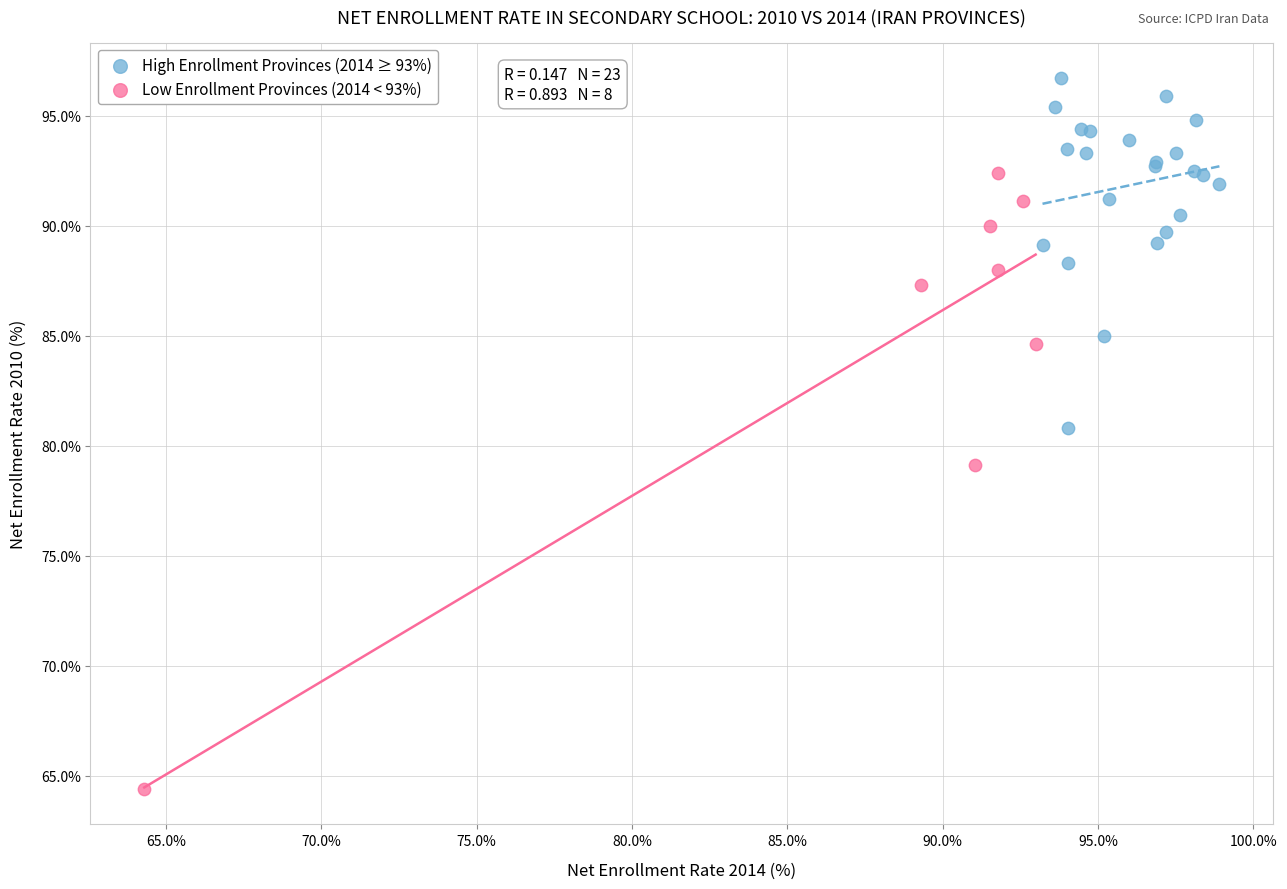

Which series contains the highest Y value?

High Enrollment Provinces (2014 ≥ 93%)